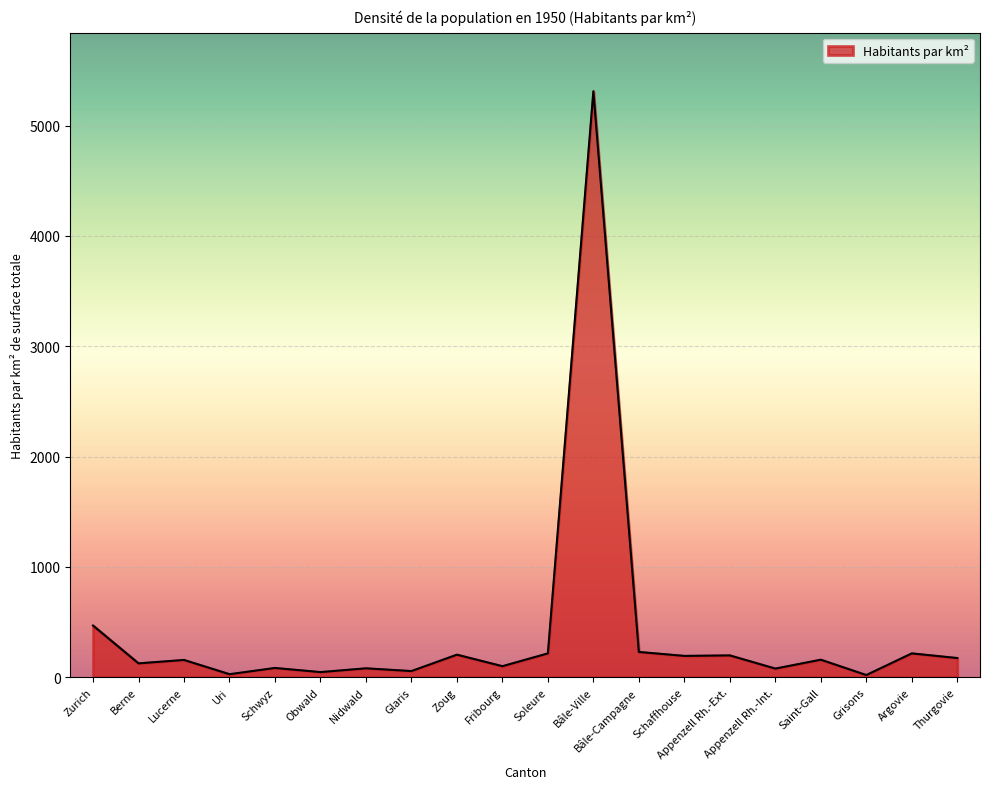

Which label corresponds to the largest value in the chart?

Bâle-Ville